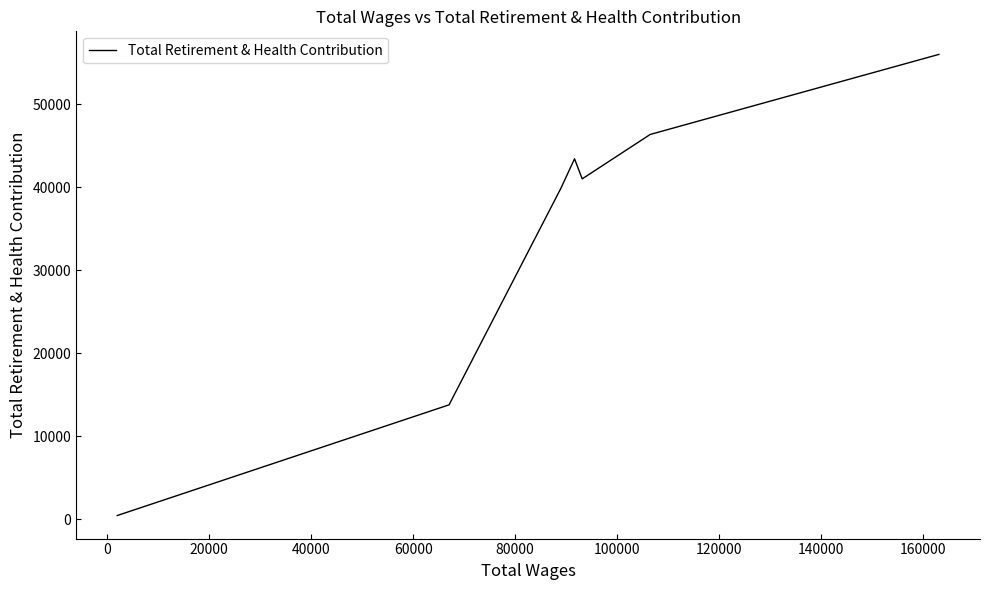

What is the maximum value shown in the chart?

56014